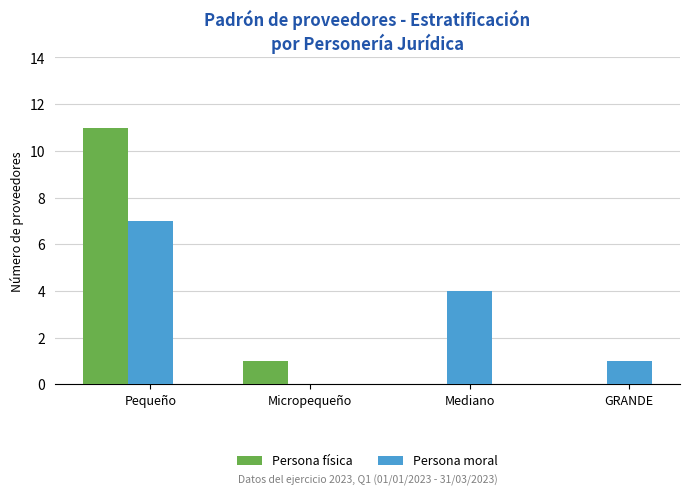

What is the spread (max minus min) of values at Micropequeño?

1